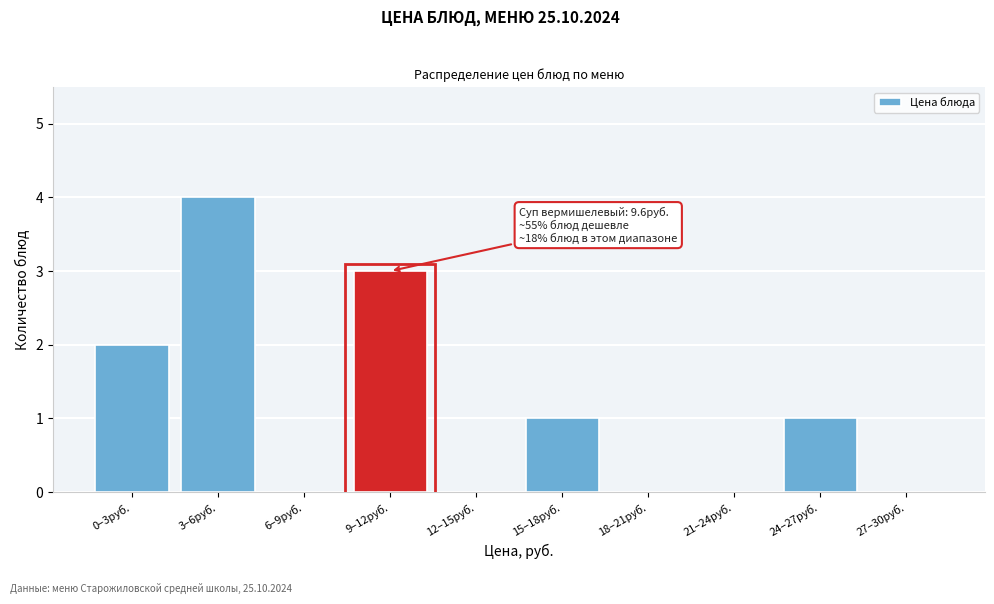

Reading right to left, transcribe all the data shown in this chart.

27–30руб.=0	24–27руб.=1	21–24руб.=0	18–21руб.=0	15–18руб.=1	12–15руб.=0	9–12руб.=3	6–9руб.=0	3–6руб.=4	0–3руб.=2